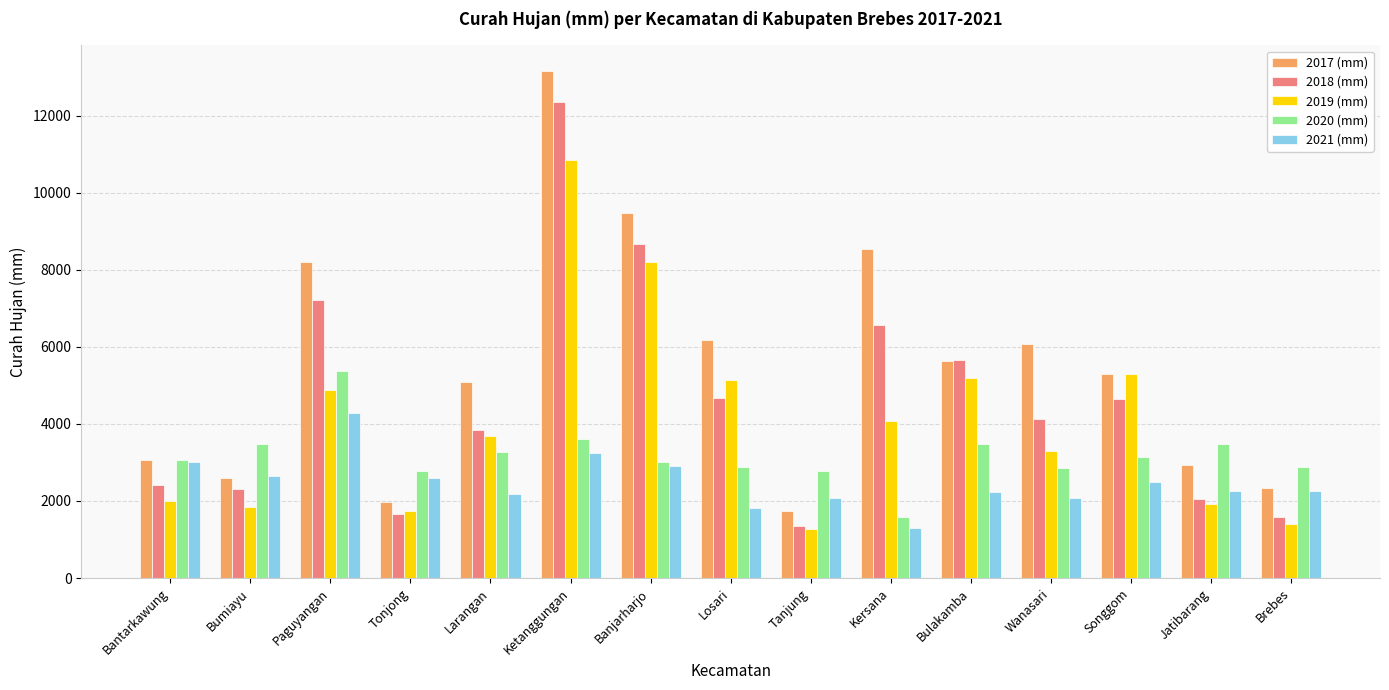

At which label does 2017 (mm) reach its peak?

Ketanggungan